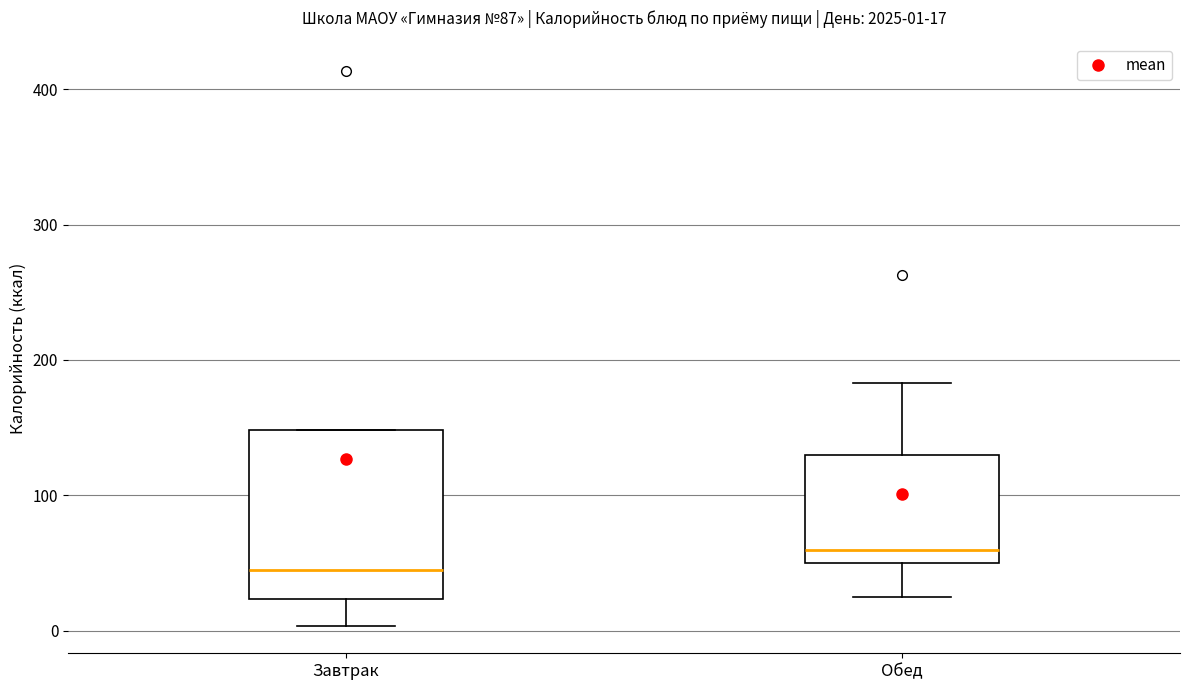

Which box's median line is the lowest?

Завтрак